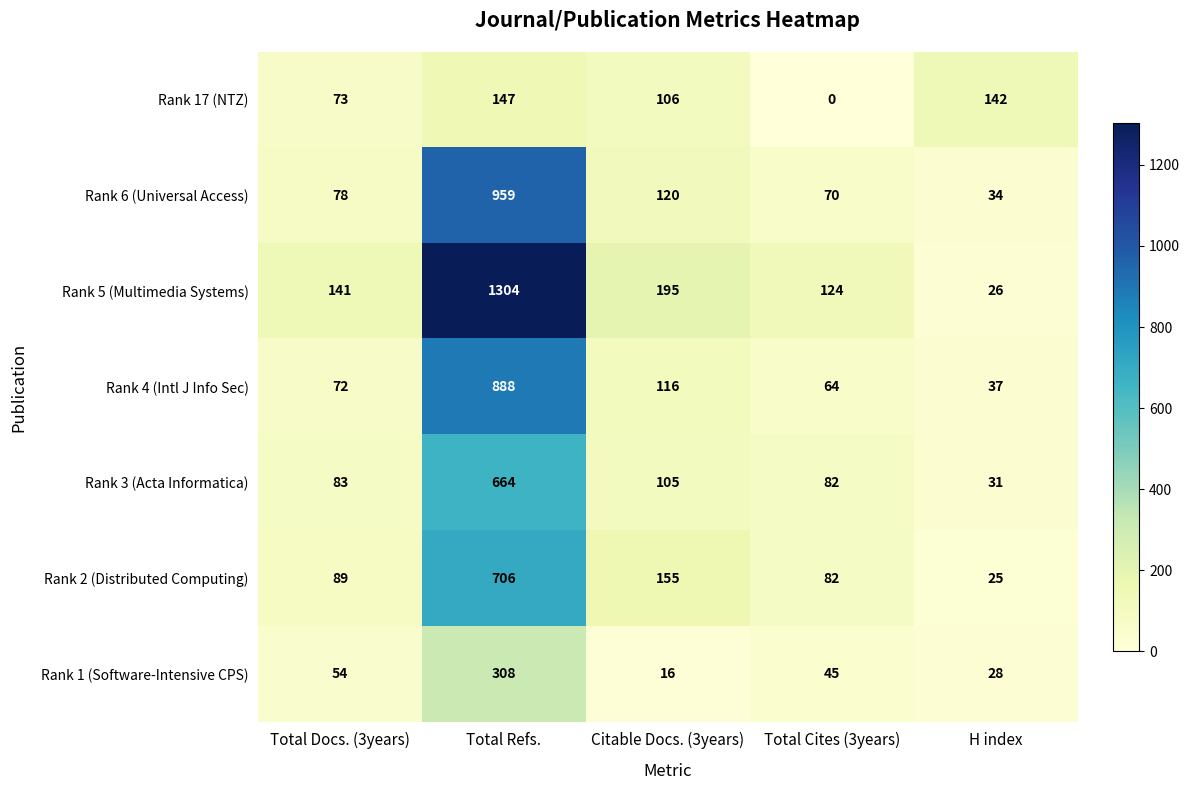

Between Total Docs. (3years) and Total Refs., which series saw the biggest shift?

Rank 5 (Multimedia Systems)